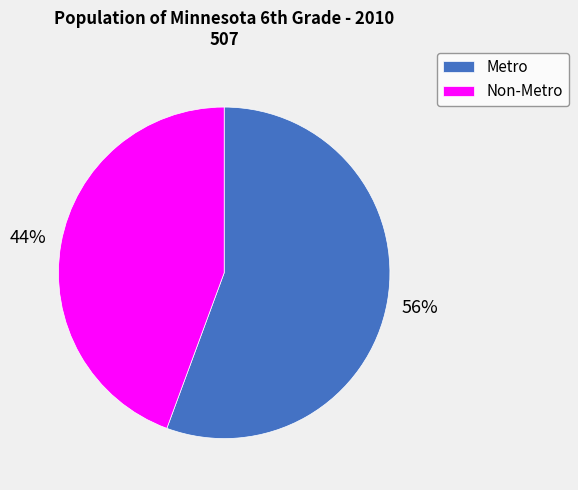

True or false: Metro accounts for 56% of the total.

True